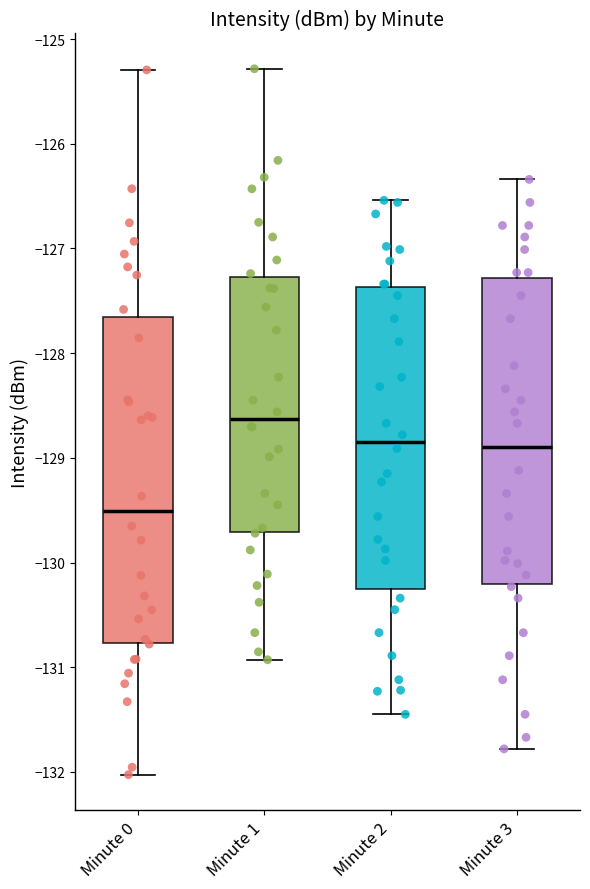

Reading left to right, transcribe this box plot: for each box, give where its median line is, the range the box spans, and where its two whiskers end, as read against the y-axis. The values are not printed on the chart, so give them approximately, as read against the axis.

Minute 0: median -129.5, box -130.8 to -127.7, whiskers -132.0 to -125.3
Minute 1: median -128.6, box -129.7 to -127.3, whiskers -130.9 to -125.3
Minute 2: median -128.8, box -130.2 to -127.4, whiskers -131.4 to -126.5
Minute 3: median -128.9, box -130.2 to -127.3, whiskers -131.8 to -126.3